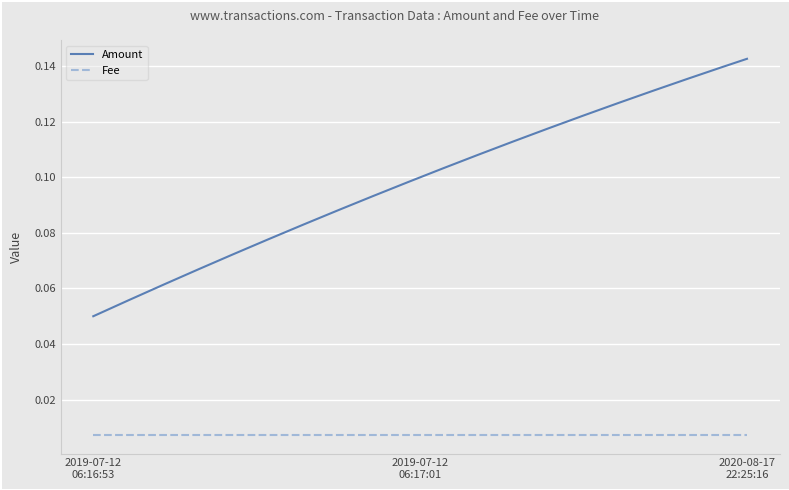

Which series has the largest total across all categories?

Amount